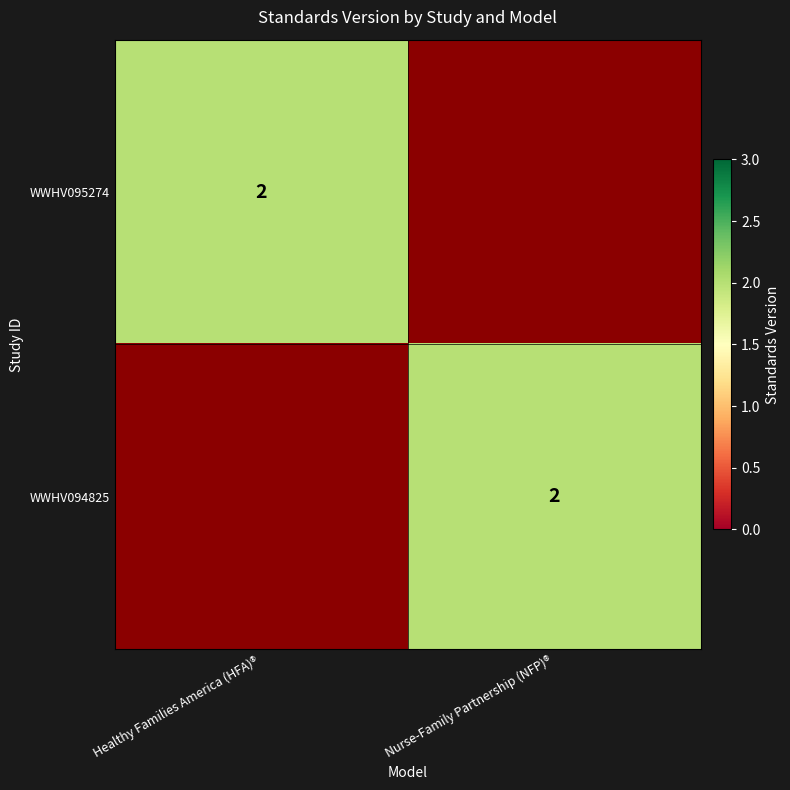

Is it true that WWHV094825 equals 3 at Nurse-Family Partnership (NFP)®?

False